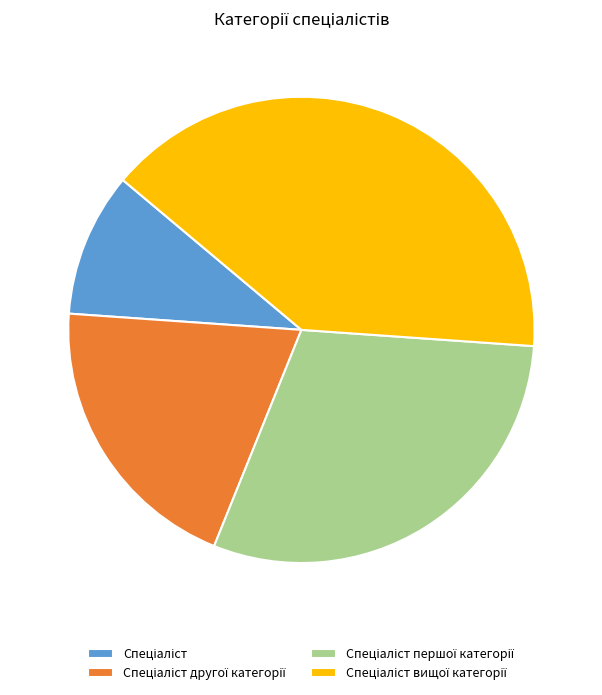

What is the smallest slice in the pie chart?

Спеціаліст